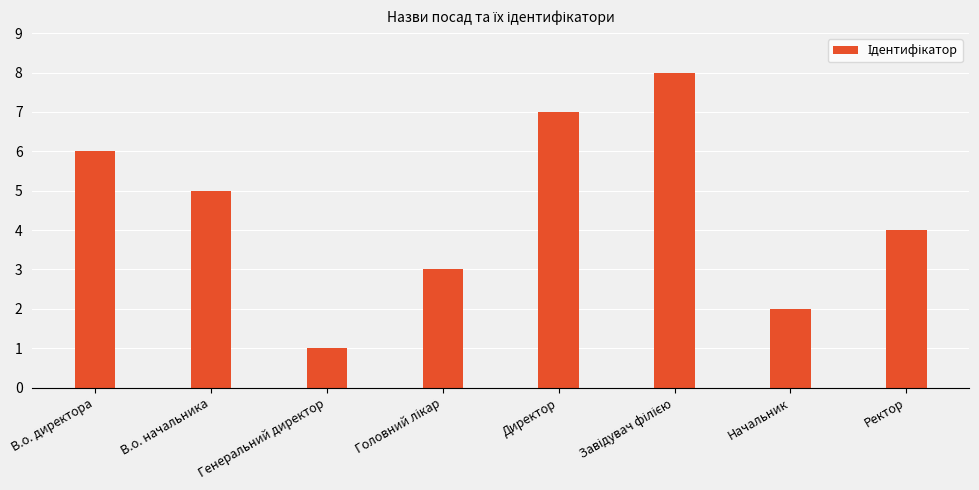

What is the smallest value displayed?

1